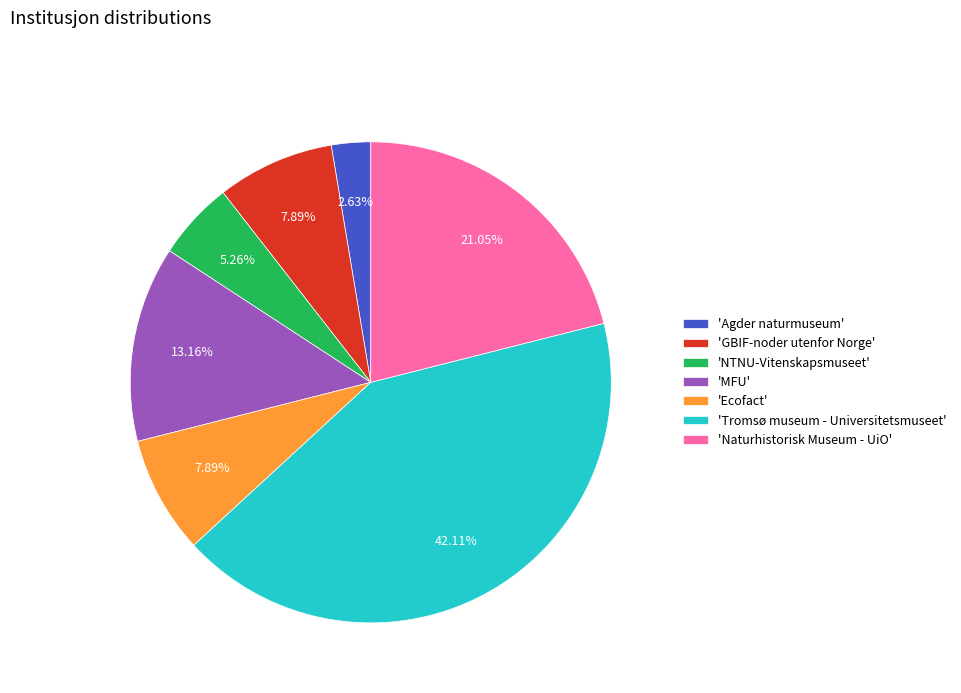

Which category has the smallest portion of the pie?

'Agder naturmuseum'